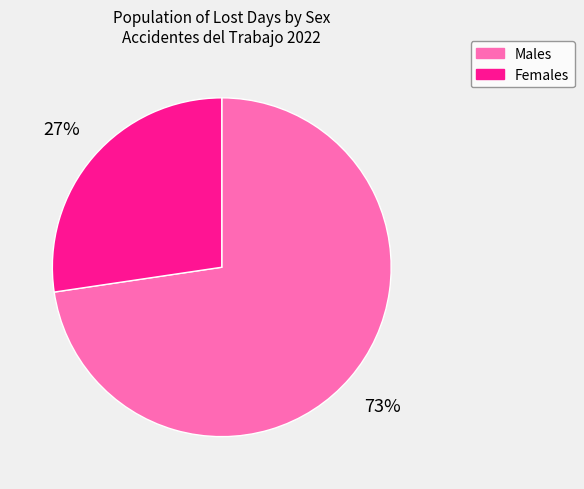

What percentage is the Males slice, to the nearest percent?

73%